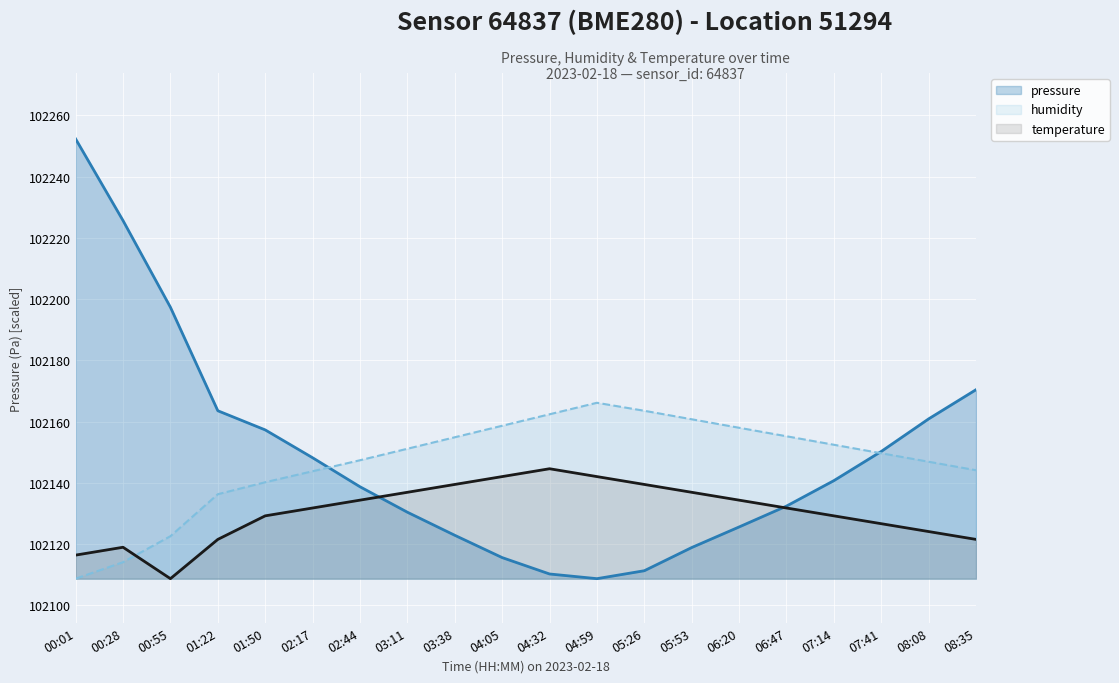

True or false: humidity has a value of 68458.5 at 08:35.

False